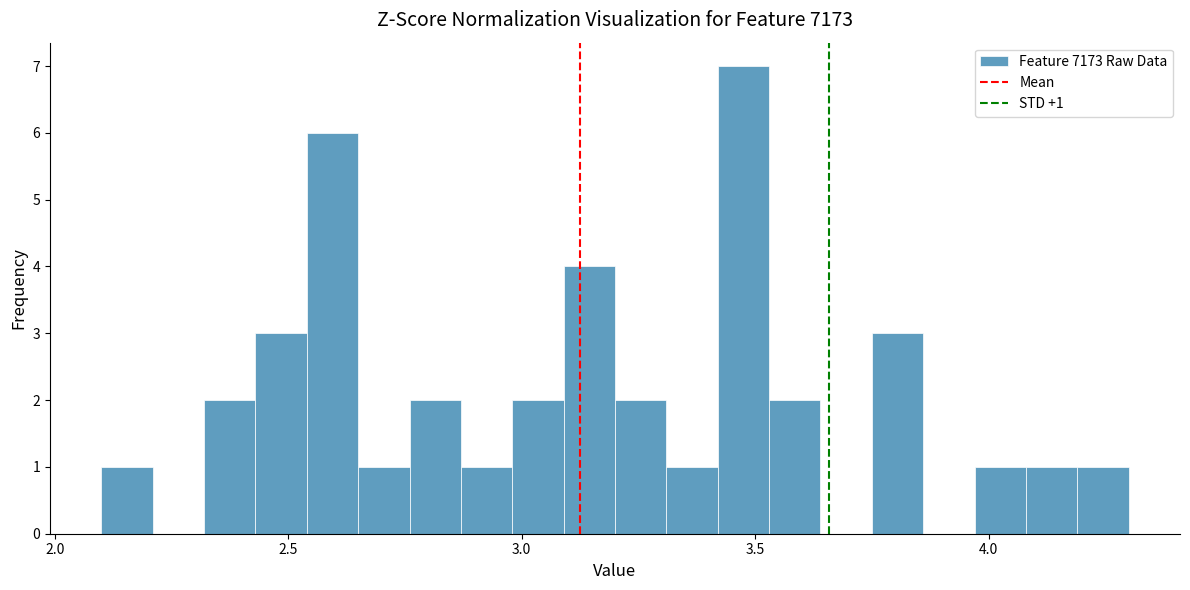

Around what value on the x-axis is the tallest bar? Give the approximate position of its centre, as read against the axis.

3.50